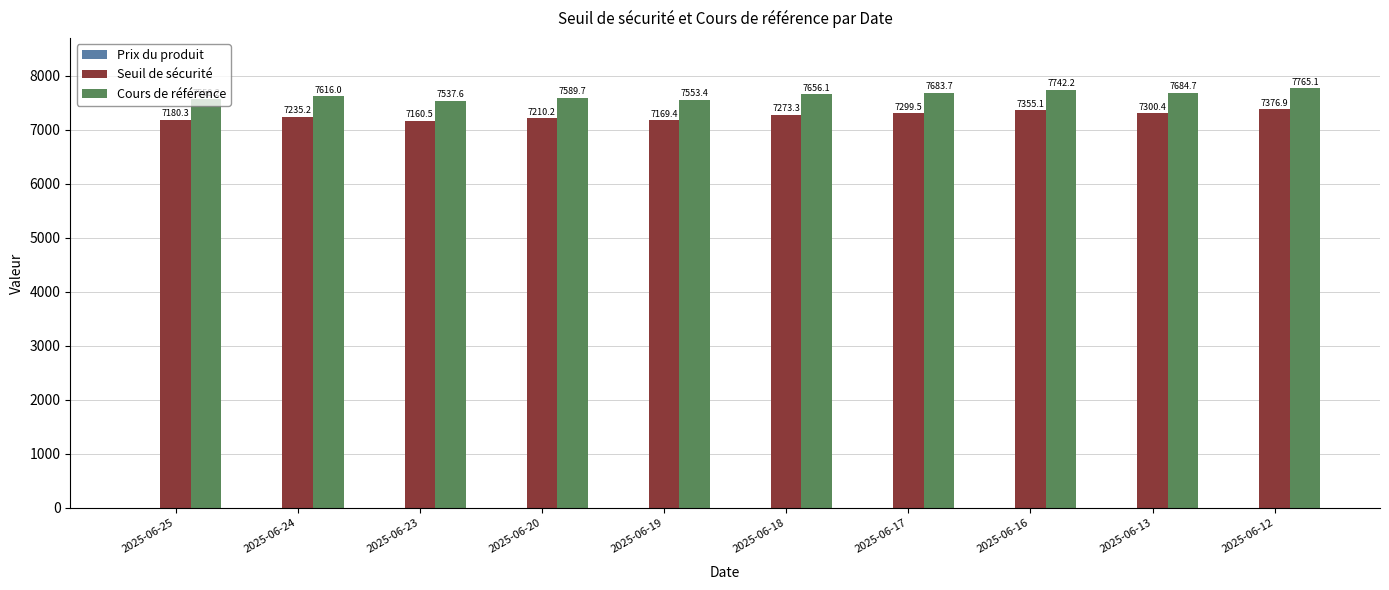

Between 2025-06-24 and 2025-06-19, which series saw the biggest shift?

Seuil de sécurité